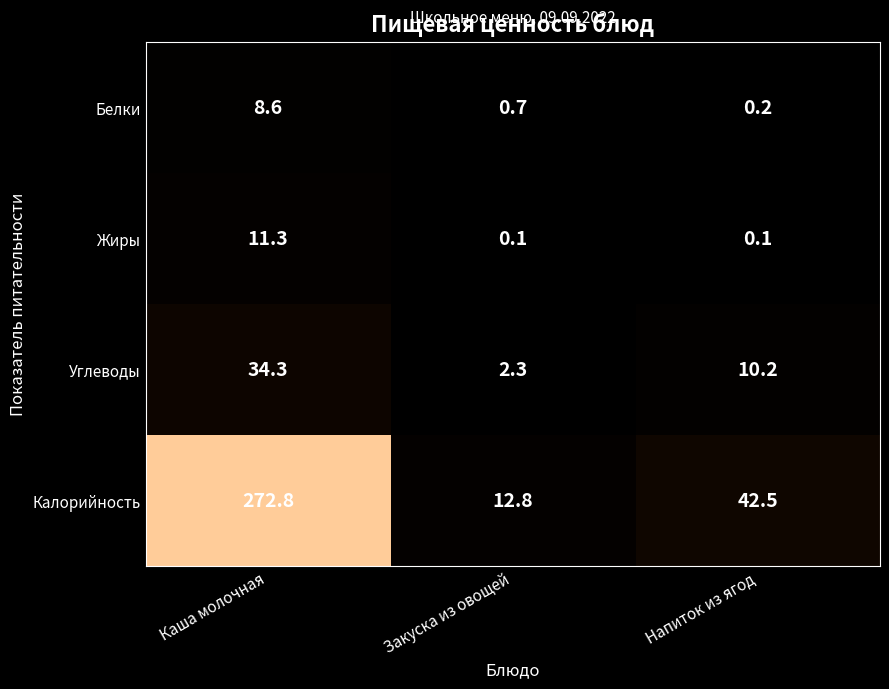

Count the number of data series in this chart.

4